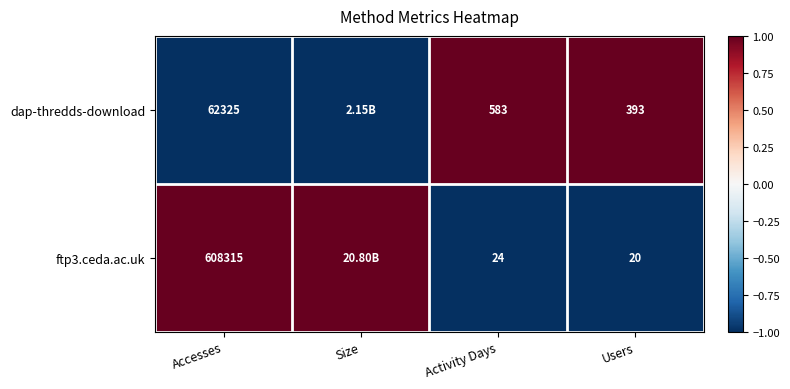

What is the difference between the ftp3.ceda.ac.uk values at Users and Activity Days?

4